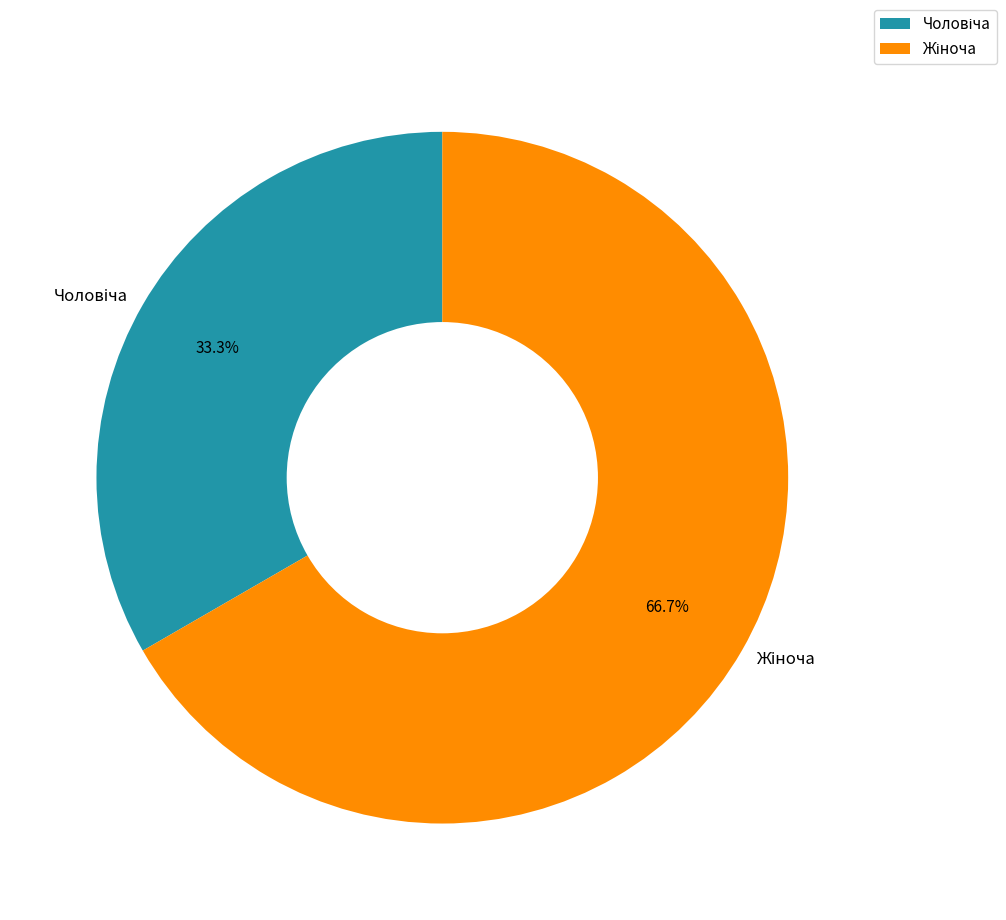

Does any single category account for the majority?

Yes